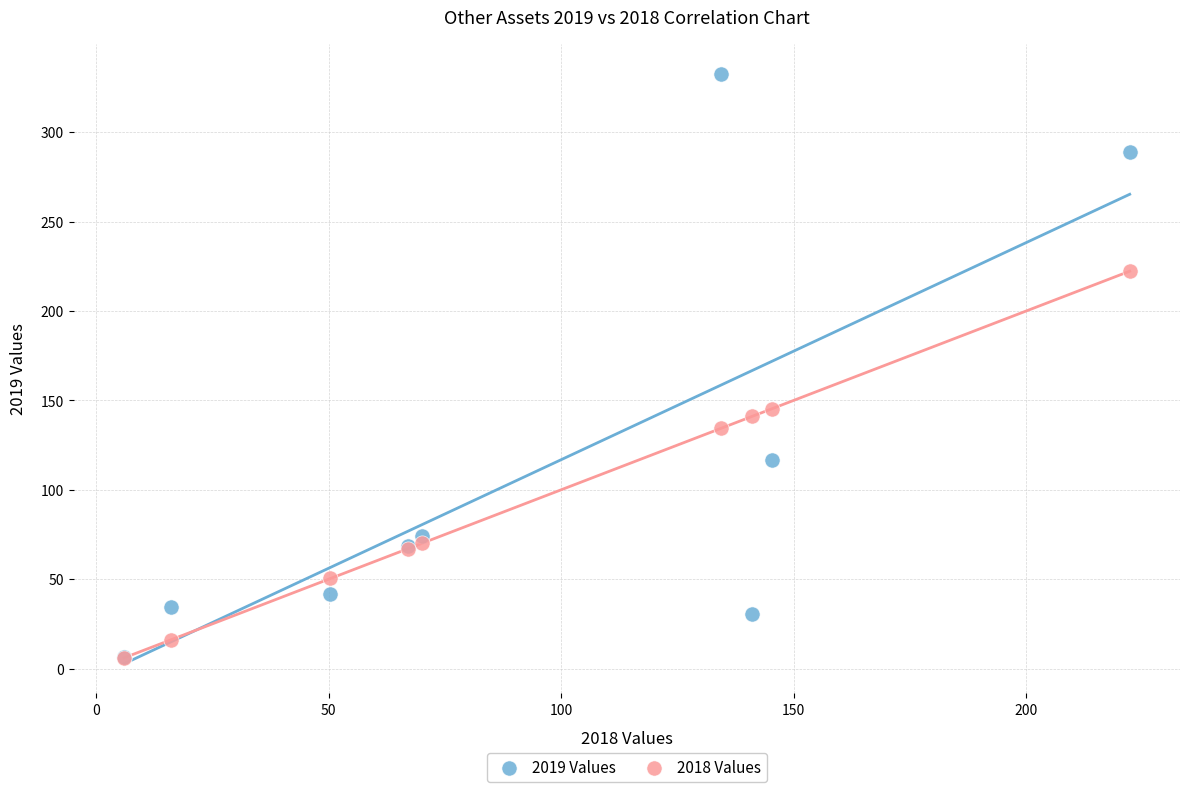

In the 2019 Values series, what Y value is closest to 169?

116.7